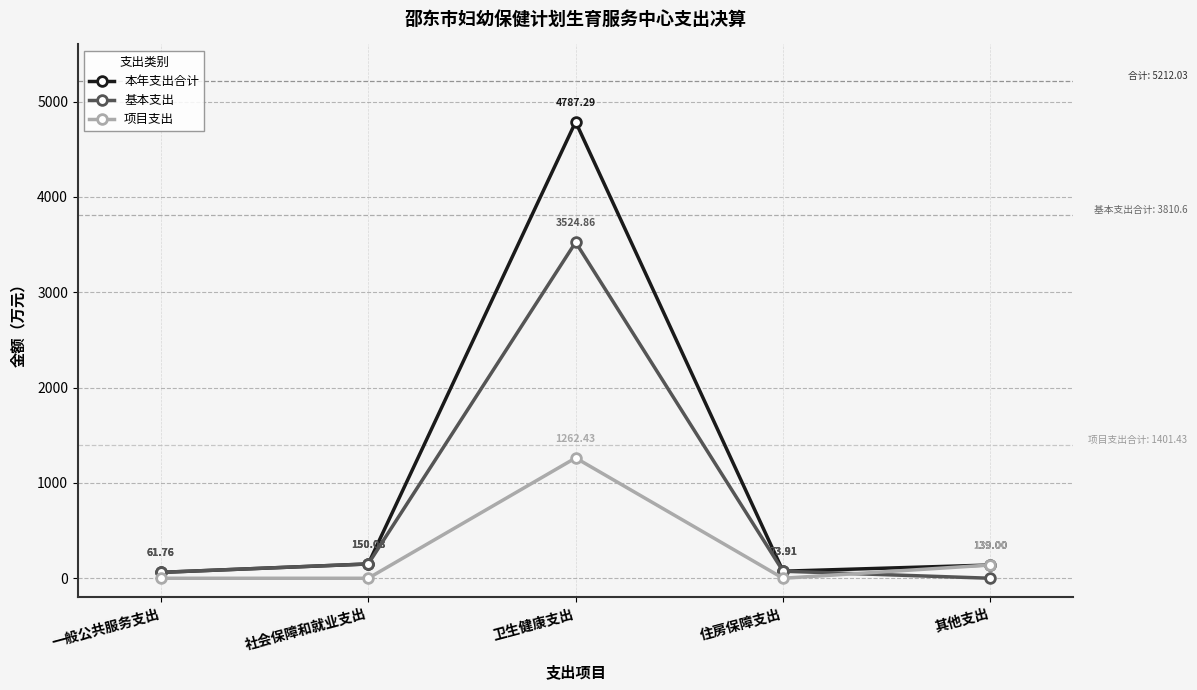

What is the label of the 5th point from the left?

其他支出